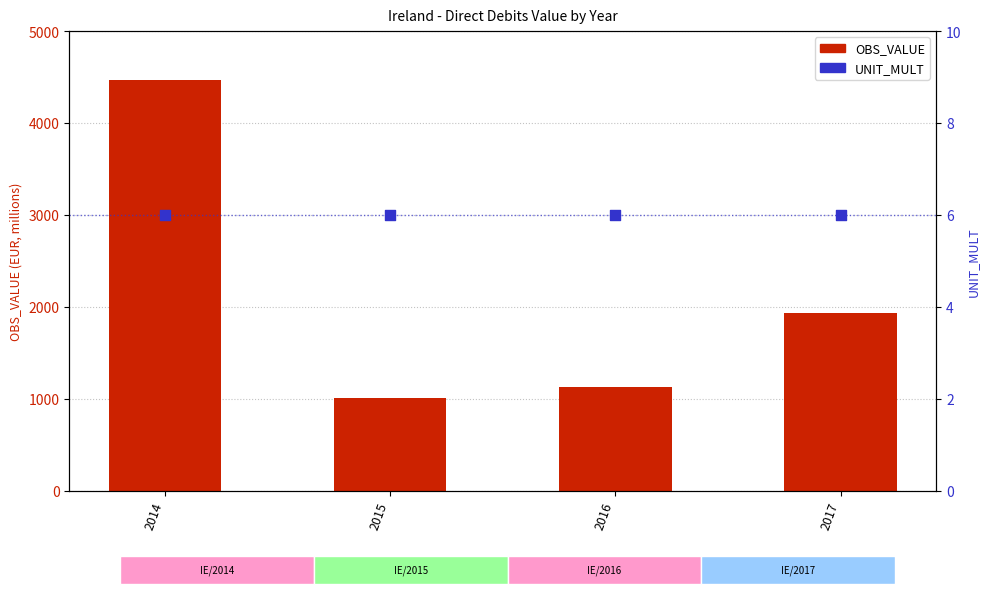

Which series reaches the maximum Y coordinate?

OBS_VALUE (EUR millions)